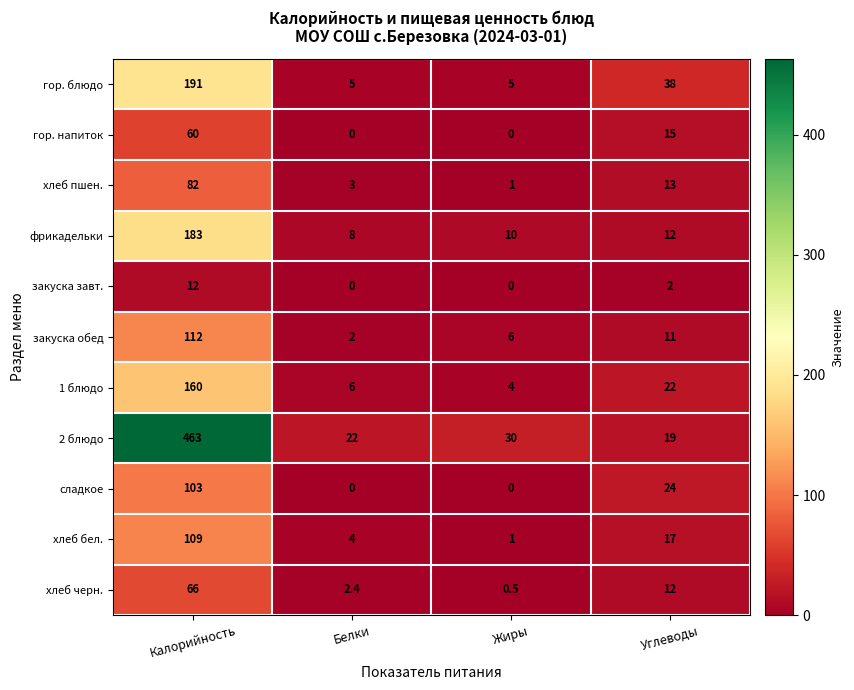

At how many categories does at least one series exceed 106?

1